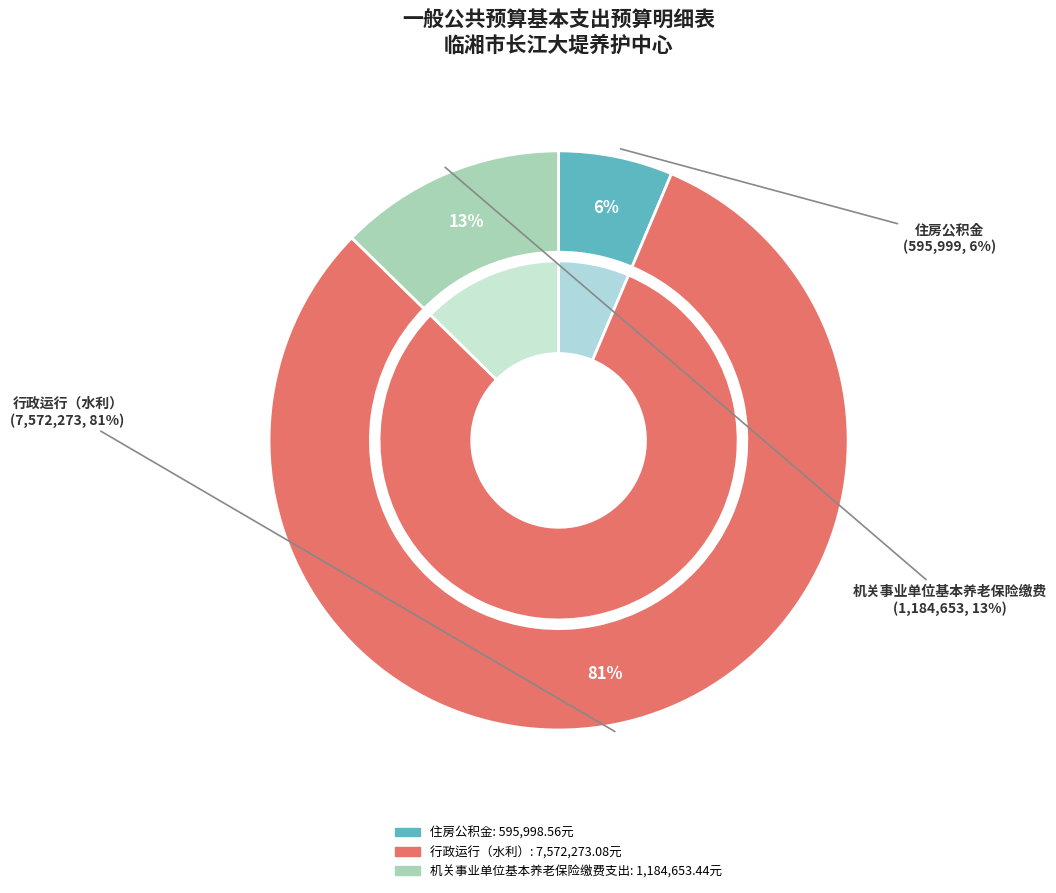

The 住房公积金 slice represents 1% of the pie. True or false?

False